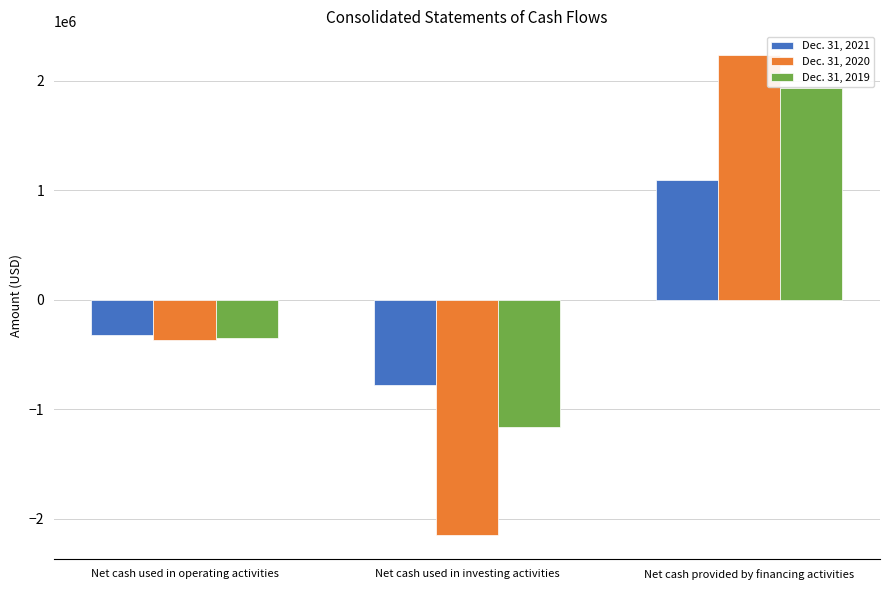

Rank the series by their maximum value, from lowest to highest.

Dec. 31, 2021, Dec. 31, 2019, Dec. 31, 2020